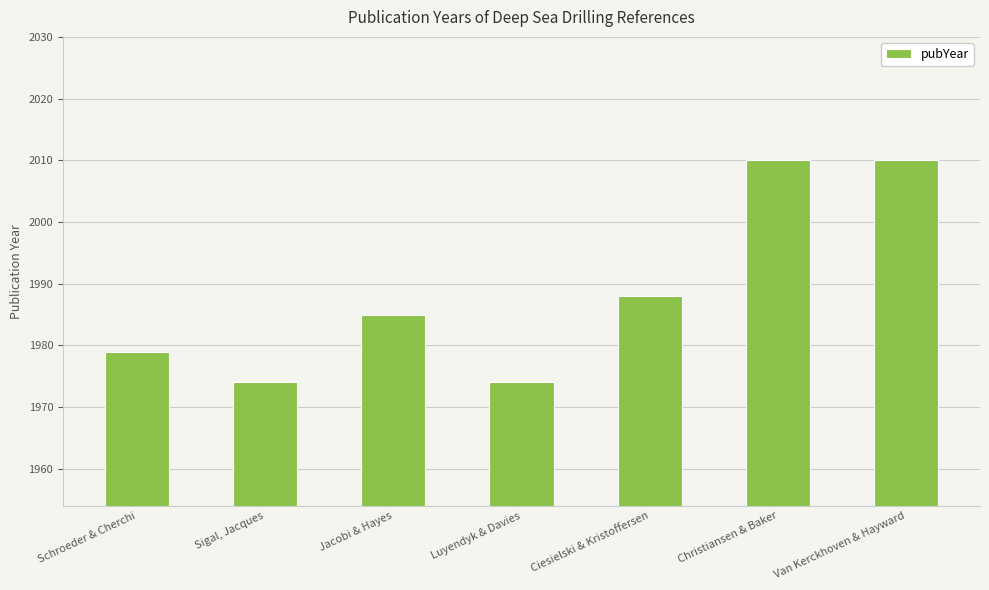

Approximately how many times larger is the value at Ciesielski & Kristoffersen compared to Van Kerckhoven & Hayward?

1.0